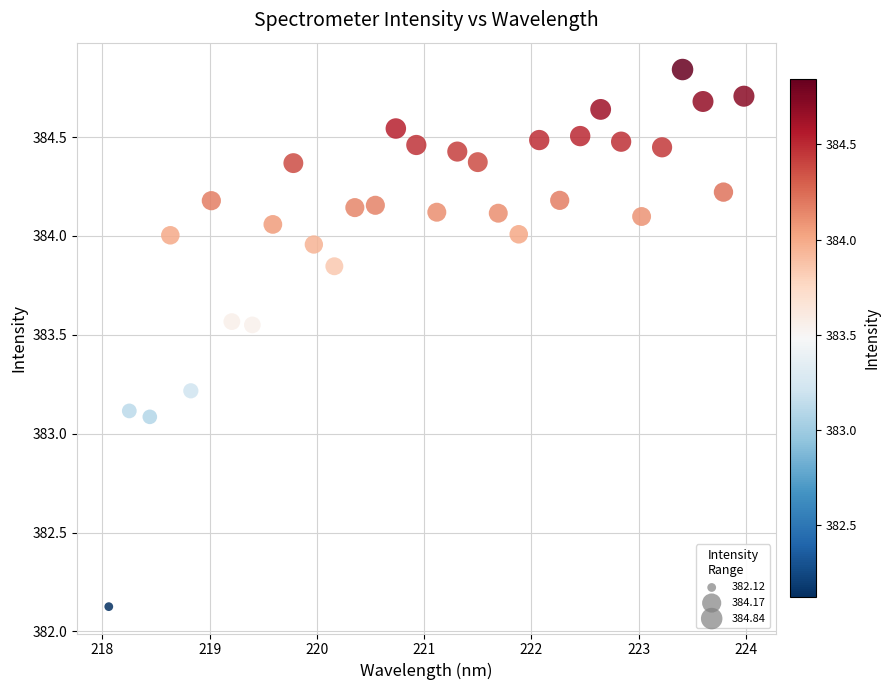

What is the range of X values (max minus min)?

5.9